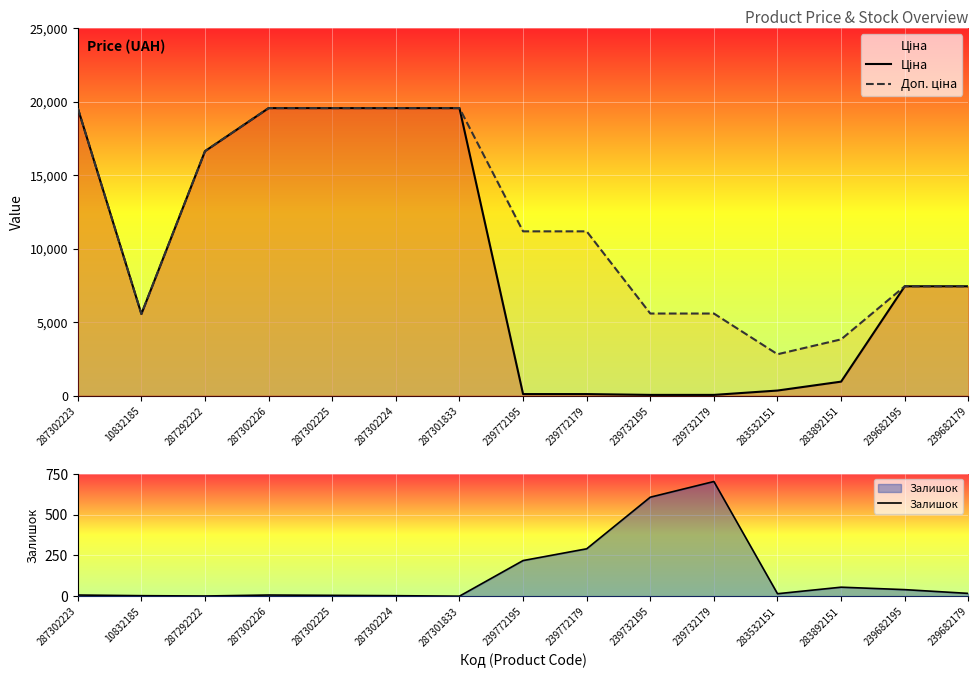

Reading left to right, list all the values displayed in this chart.

Ціна: 287302223=19564.9	10832185=5560.3	287292222=16636.8	287302226=19564.9	287302225=19564.9	287302224=19564.9	287301833=19564.9	239772195=111.8	239772179=111.8	239732195=55.9	239732179=55.9	283532151=352.6	283892151=958.4	239682195=7444.6	239682179=7444.6
Доп. ціна: 287302223=19564.9	10832185=5560.3	287292222=16636.8	287302226=19564.9	287302225=19564.9	287302224=19564.9	287301833=19564.9	239772195=11182.0	239772179=11182.0	239732195=5591.0	239732179=5591.0	283532151=2821.2	283892151=3833.8	239682195=7444.6	239682179=7444.6
Залишок: 287302223=7.0	10832185=3.0	287292222=1.0	287302226=7.0	287302225=5.0	287302224=3.0	287301833=0.0	239772195=218.0	239772179=290.0	239732195=606.0	239732179=702.0	283532151=15.0	283892151=55.0	239682195=40.0	239682179=17.0